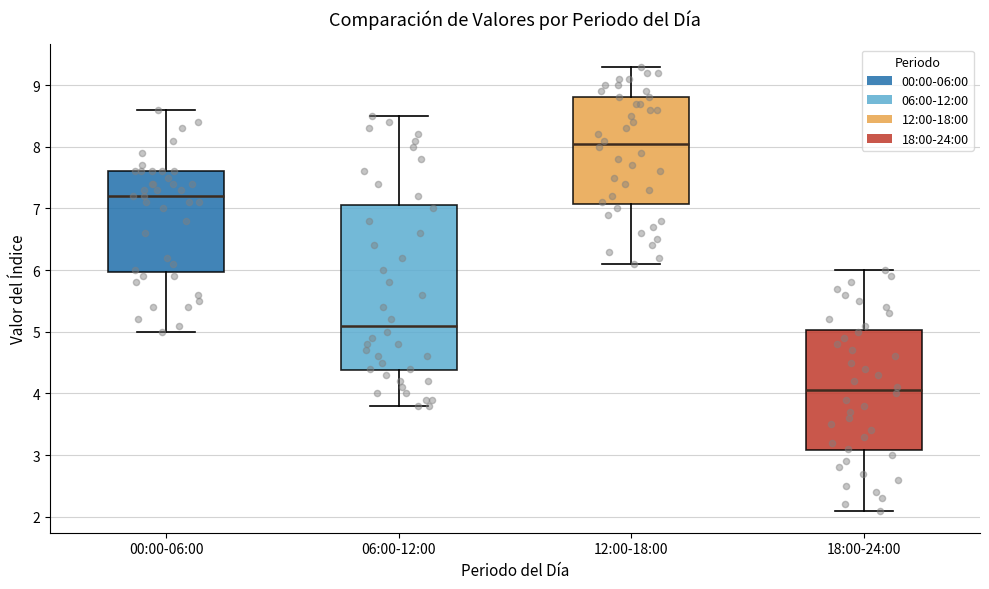

Reading left to right, transcribe this box plot: for each box, give where its median line is, the range the box spans, and where its two whiskers end, as read against the y-axis. The values are not printed on the chart, so give them approximately, as read against the axis.

00:00-06:00: median 7.2, box 6.0 to 7.6, whiskers 5.0 to 8.6
06:00-12:00: median 5.1, box 4.4 to 7.1, whiskers 3.8 to 8.5
12:00-18:00: median 8.1, box 7.1 to 8.8, whiskers 6.1 to 9.3
18:00-24:00: median 4.1, box 3.1 to 5.0, whiskers 2.1 to 6.0